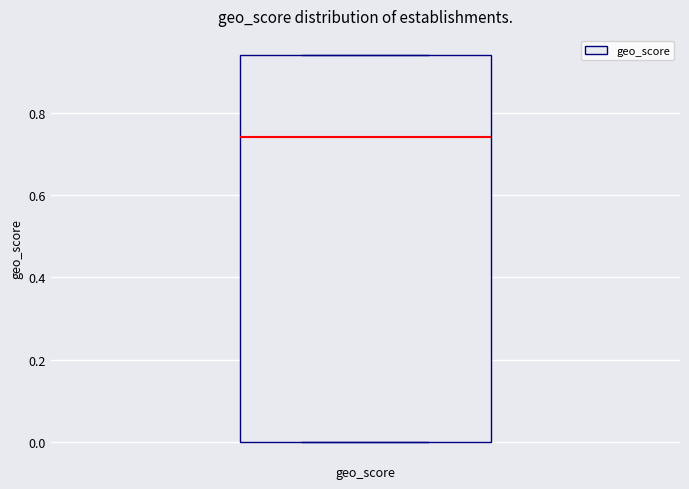

Read this box plot against the y-axis: the position of the median line, the range covered by the box, and the ends of both whiskers. The values are not printed on the chart, so give them approximately, as read against the axis.

median 0.74, box 0.00 to 0.94, whiskers 0.00 to 0.94